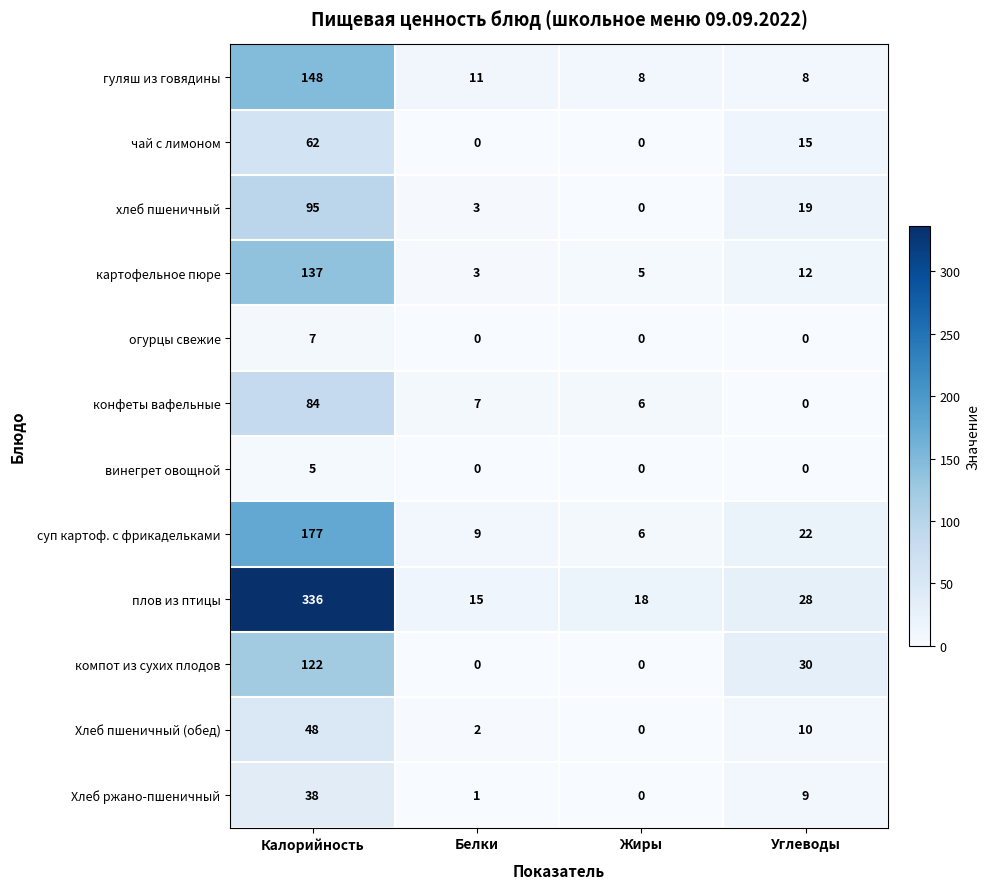

What is the difference between the maximum and second lowest values in the конфеты вафельные series?

78